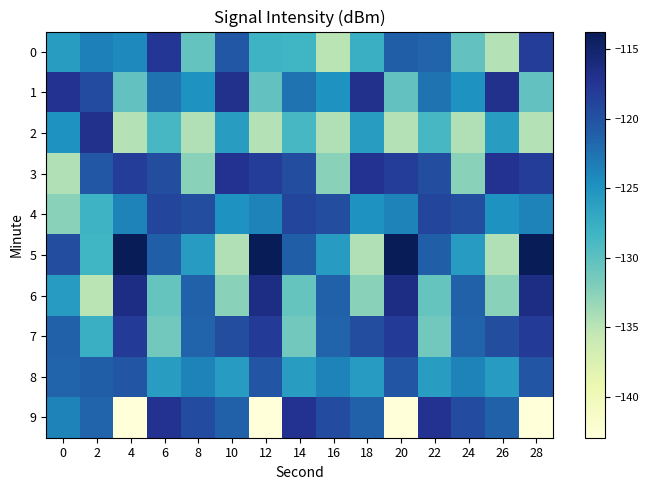

Which has a higher value, 18 or 4?

4